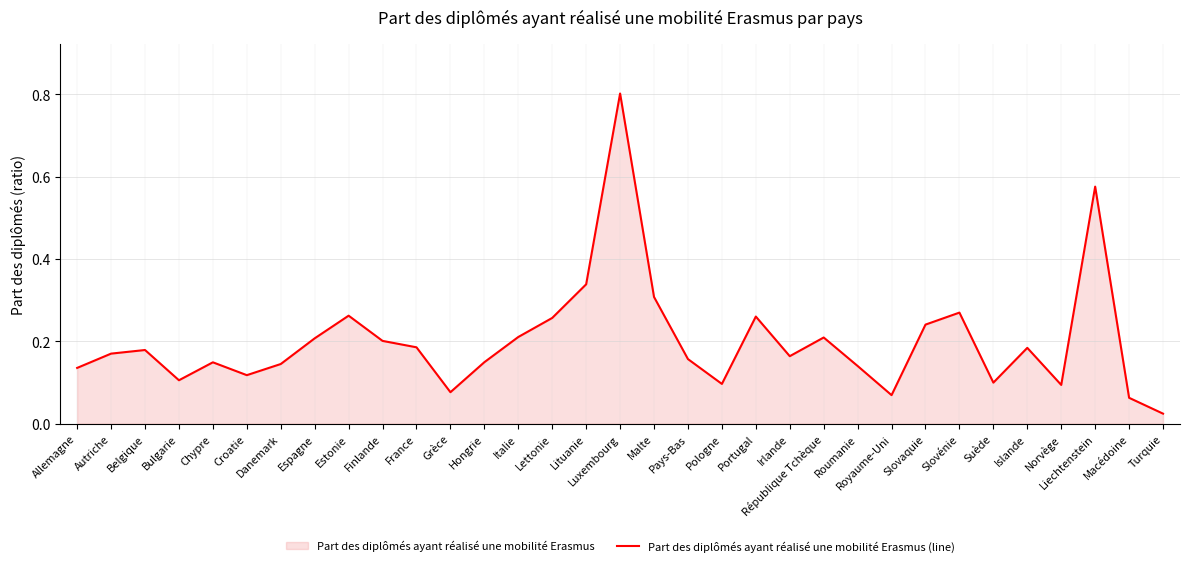

Which has a higher value, Slovénie or Bulgarie?

Slovénie